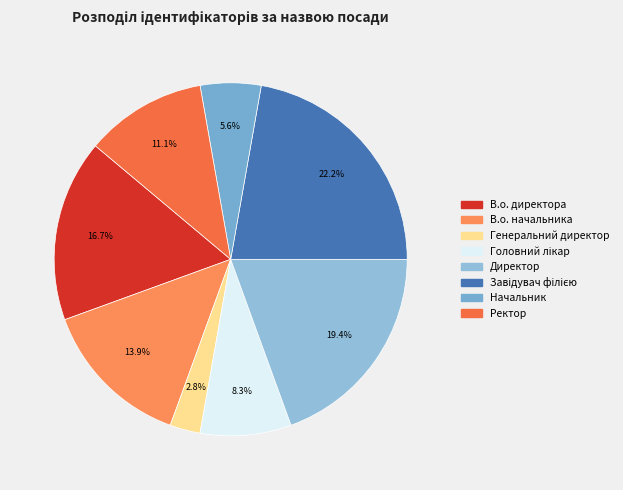

Does Директор represent more than half of the total?

No